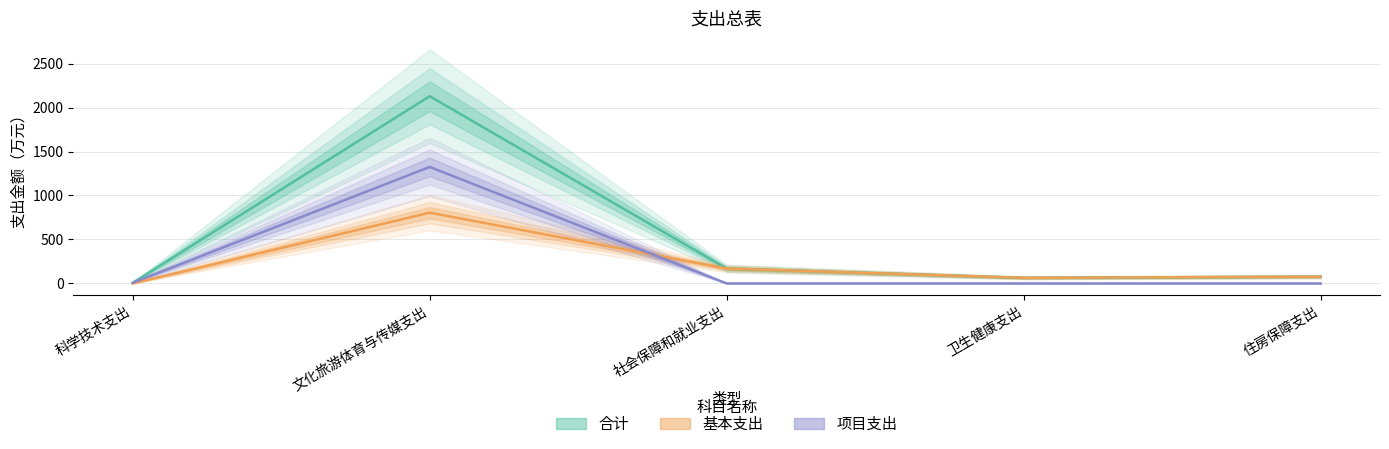

How many intersections are there between 基本支出 and 项目支出?

1